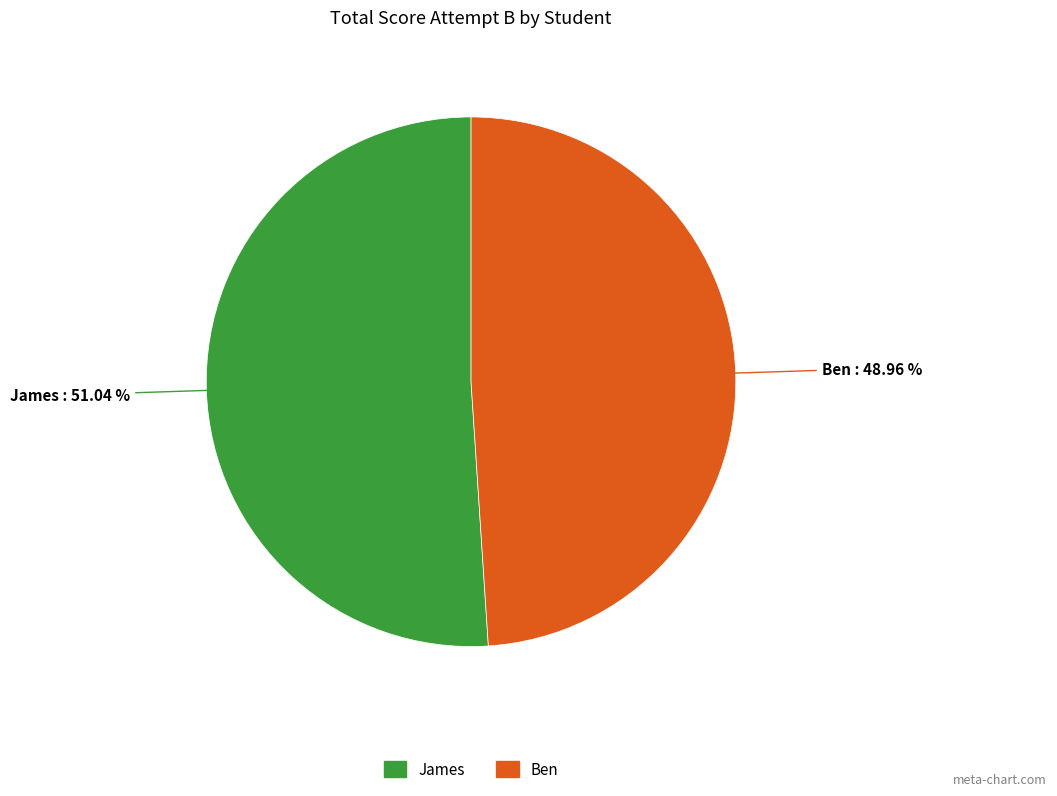

What percentage do James and Ben together represent?

100.0%